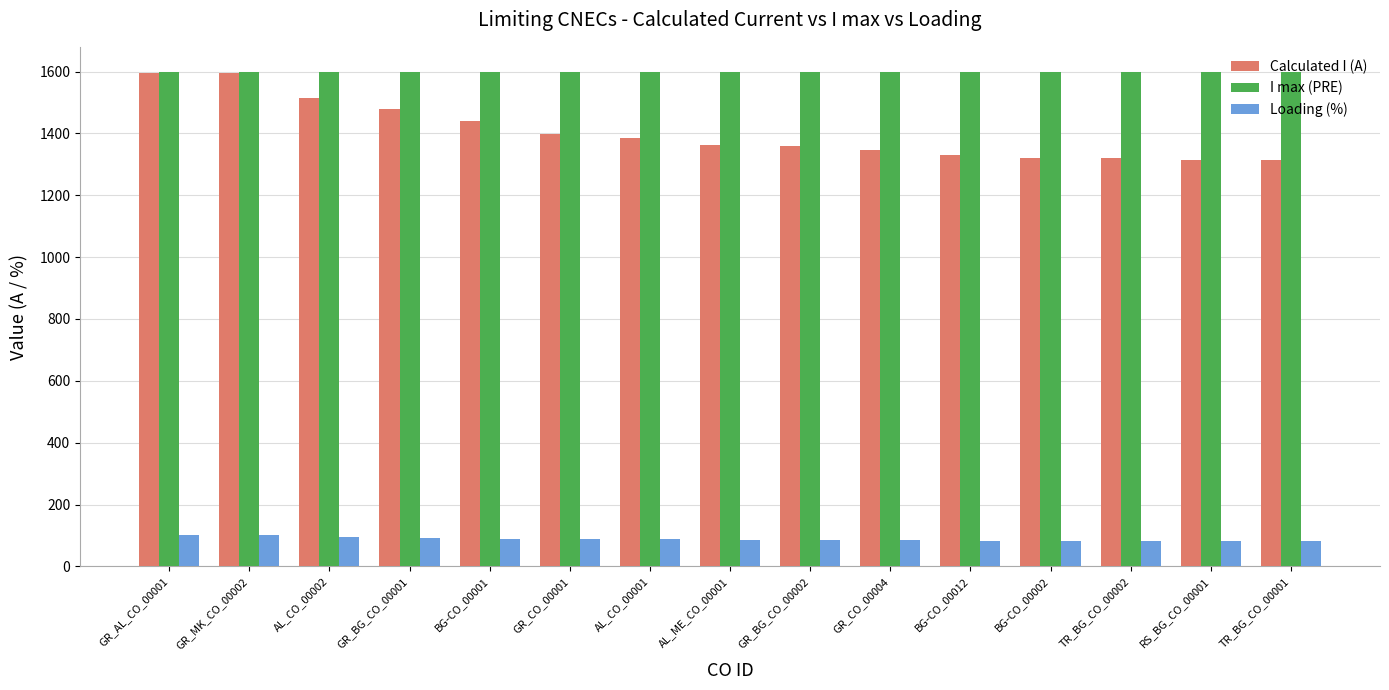

Where does the Loading (%) series first go above 85?

GR_AL_CO_00001